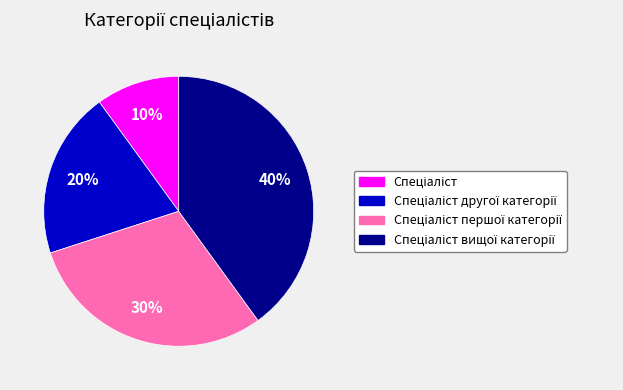

To the nearest percent, what is the difference between the largest and smallest slice percentages?

30%